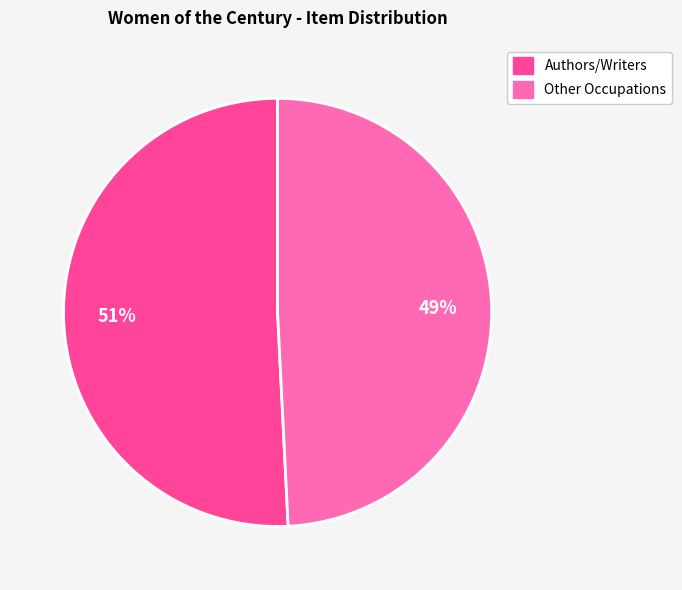

Which has a higher value, Authors/Writers or Other Occupations?

Authors/Writers